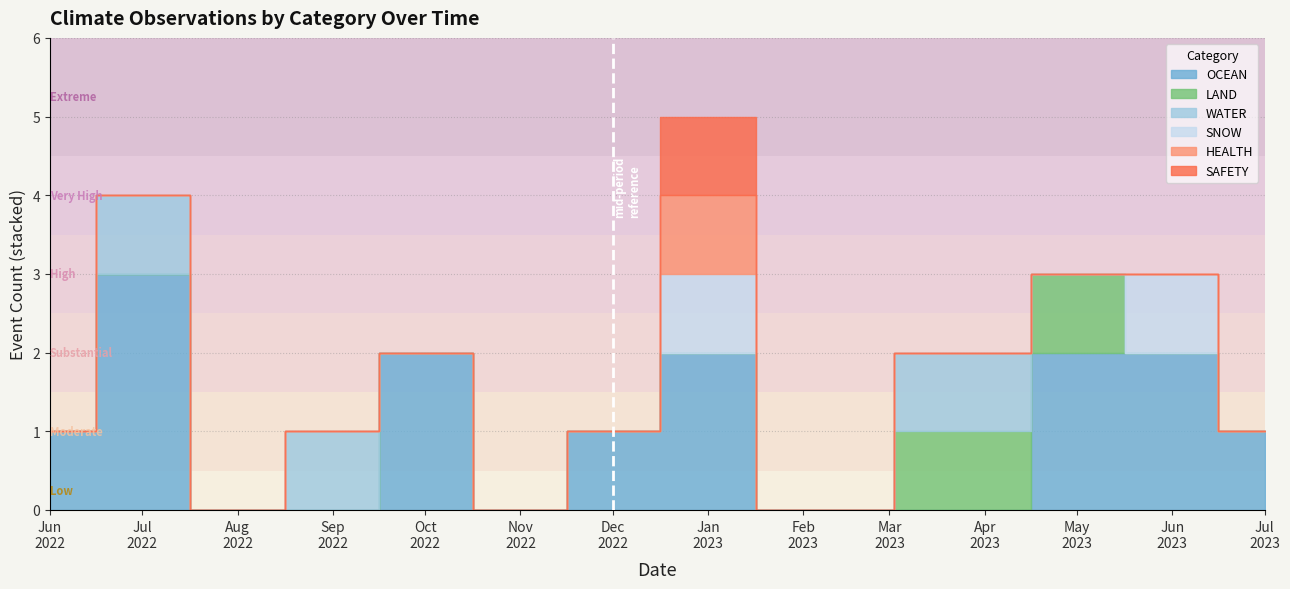

True or false: WATER and SNOW cross at least once.

False